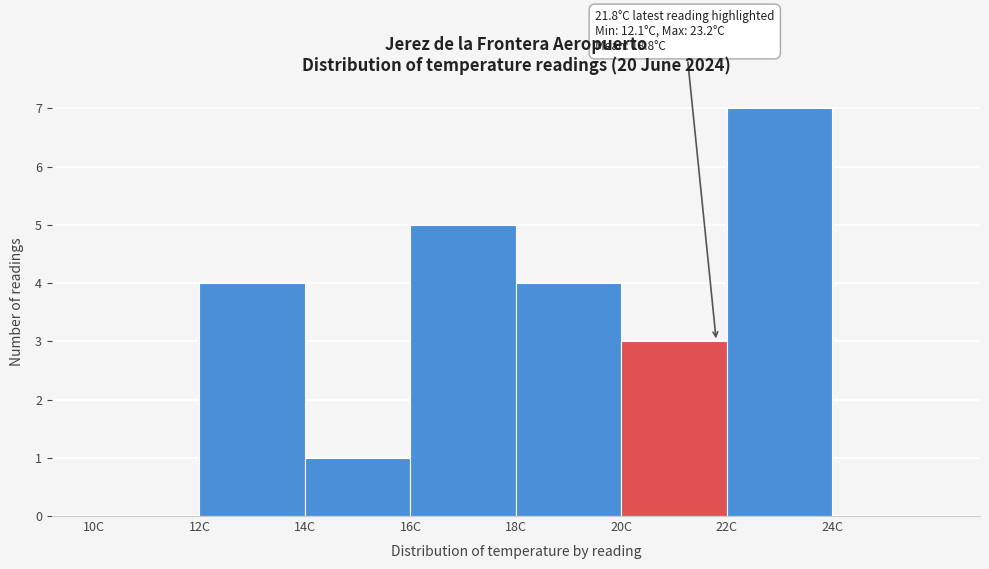

Which range on the x-axis has the tallest bar?

22 to 24